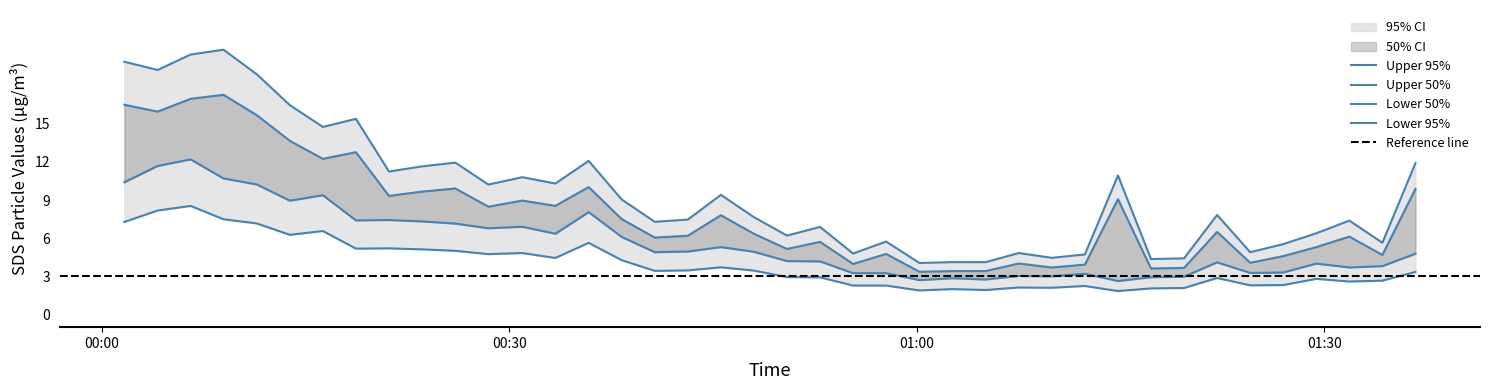

What is the average value of the SDS_P1 series?

9.6